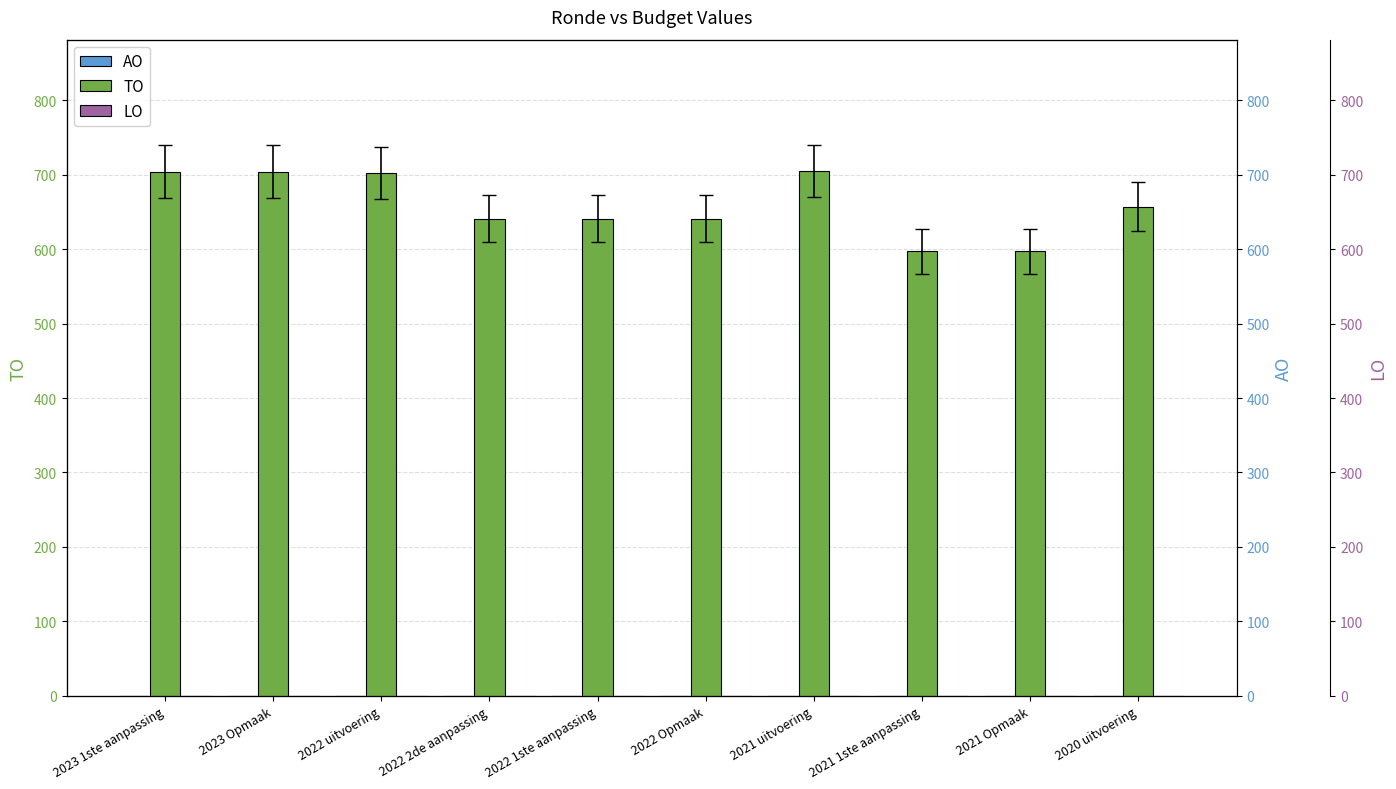

What is the greatest value displayed?

705